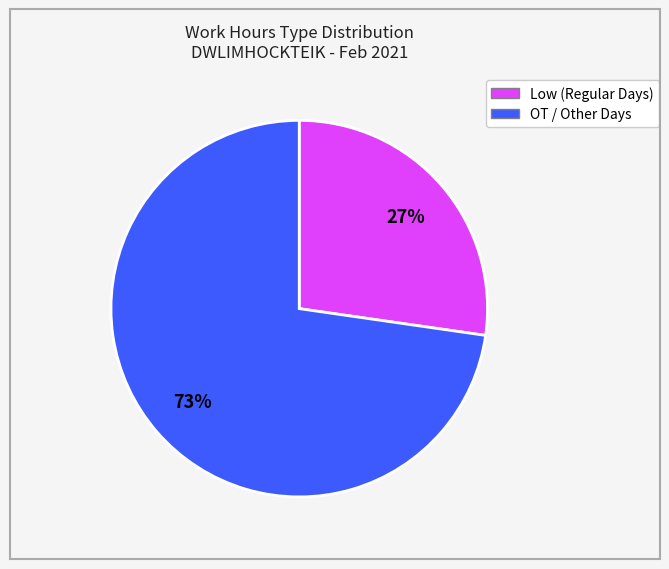

Is there any slice that represents more than half of the pie?

Yes